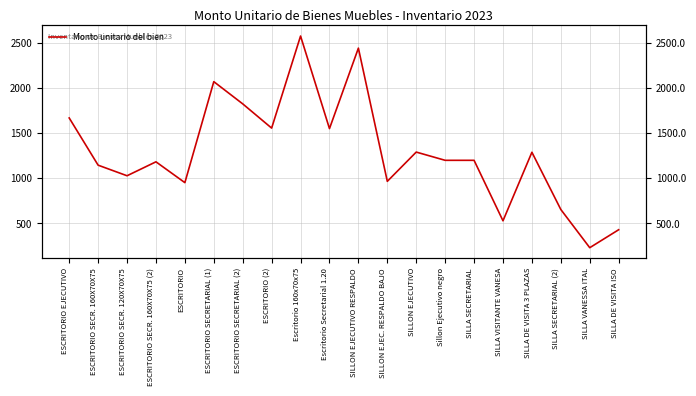

What is the ratio of the value at SILLA SECRETARIAL (2) to the value at SILLA DE VISITA ISO?

1.5